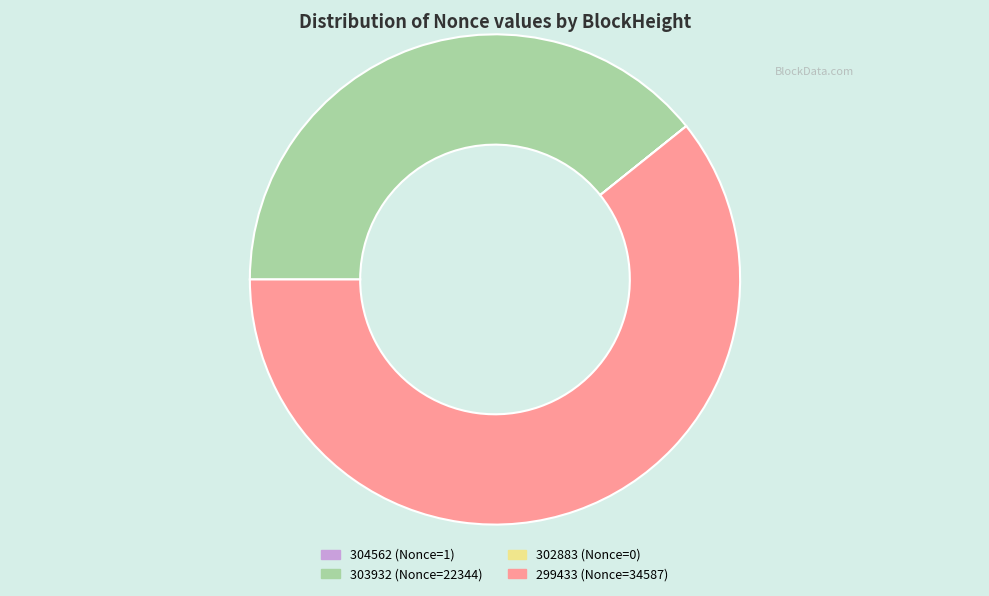

Is it true that 299433 (Nonce=34587) is 61% of the pie?

True